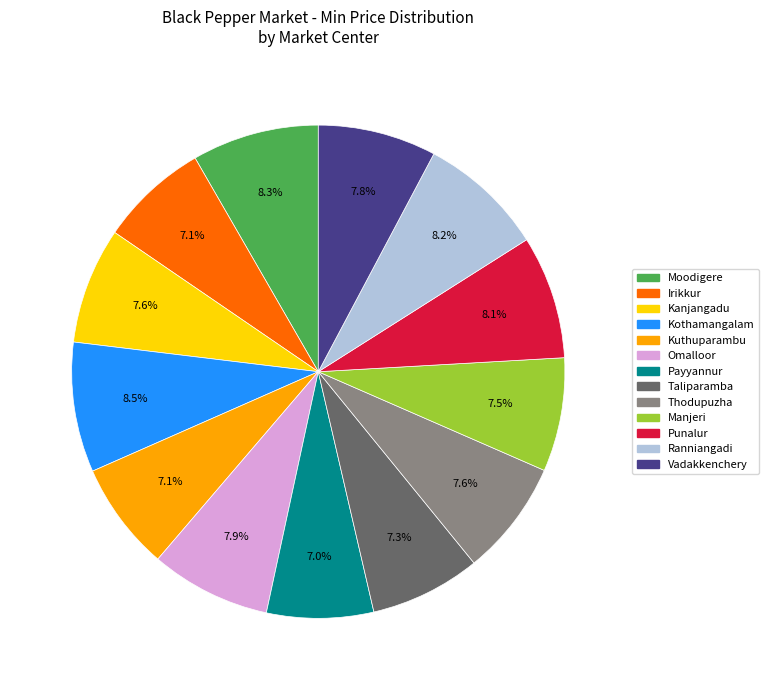

Approximately how many times larger is the value at Ranniangadi compared to Kuthuparambu?

1.2